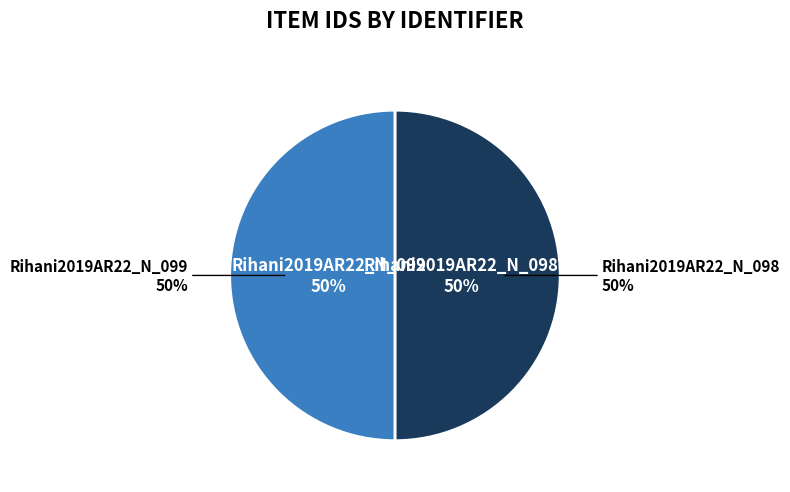

What is the total percentage of Rihani2019AR22_N_099 and Rihani2019AR22_N_098?

100.0%